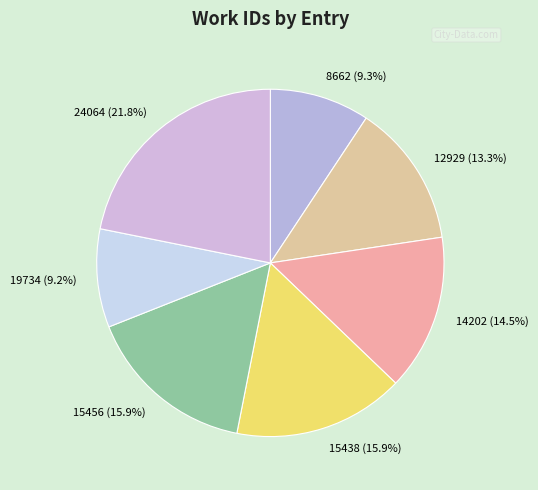

How many slices are in this pie chart?

7